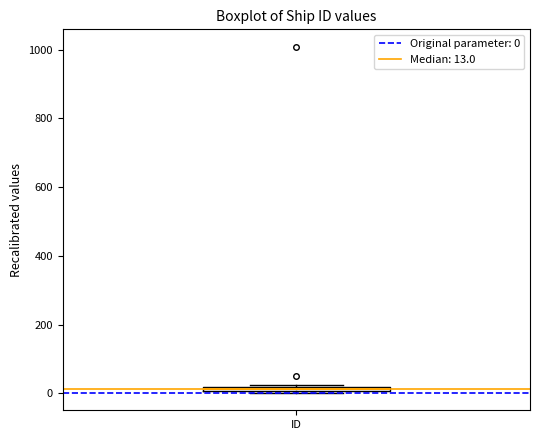

Where is the lower edge of the box for ID on the y-axis? The values are not printed on the chart, so give them approximately, as read against the axis.

0